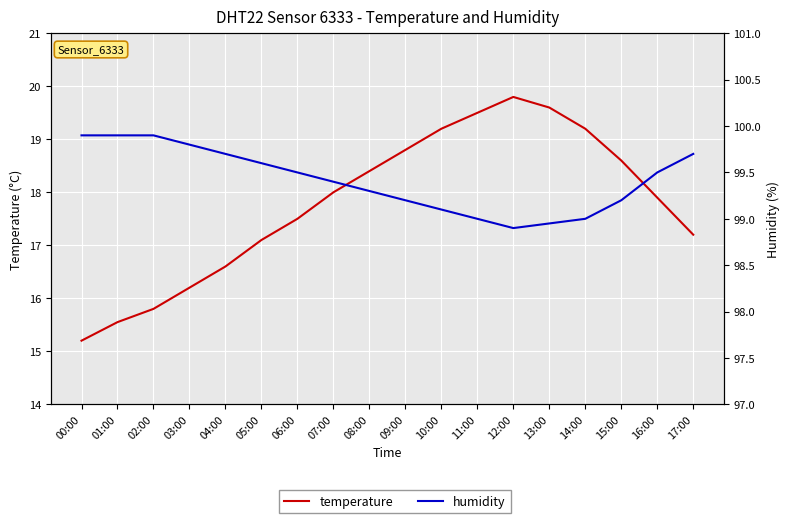

True or false: temperature and humidity cross at least once.

False